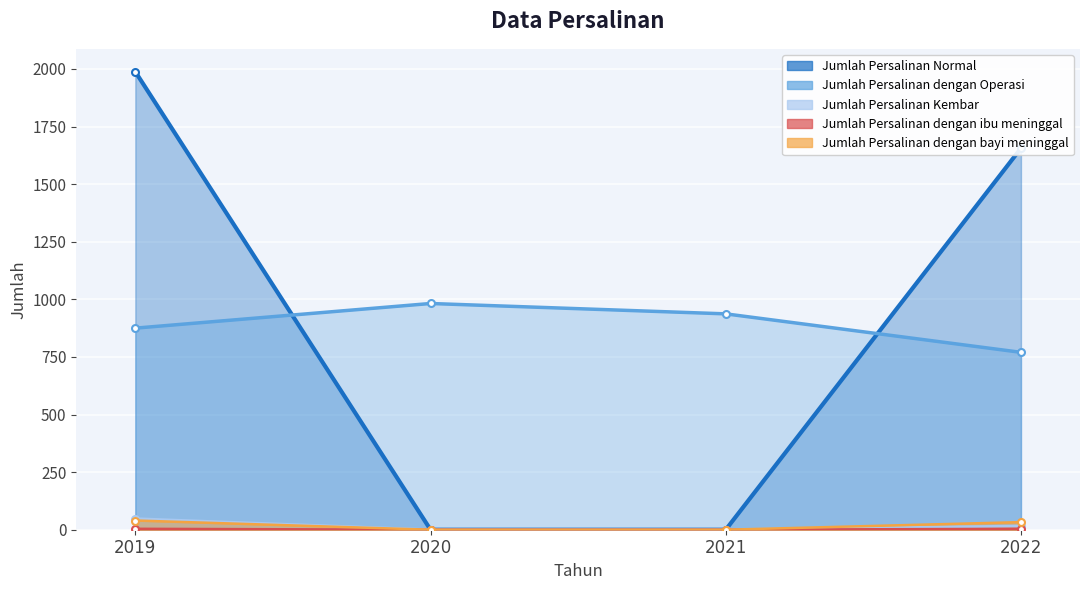

True or false: Jumlah Persalinan dengan Operasi and Jumlah Persalinan dengan ibu meninggal cross at least once.

False